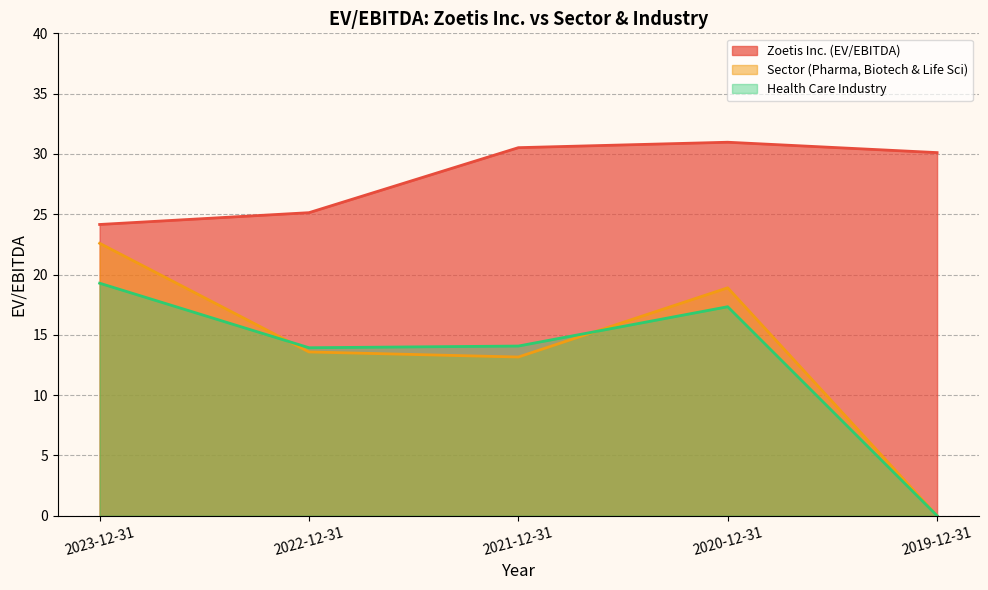

Rank the categories by Zoetis Inc. (EV/EBITDA) value from highest to lowest.

2020-12-31, 2021-12-31, 2019-12-31, 2022-12-31, 2023-12-31